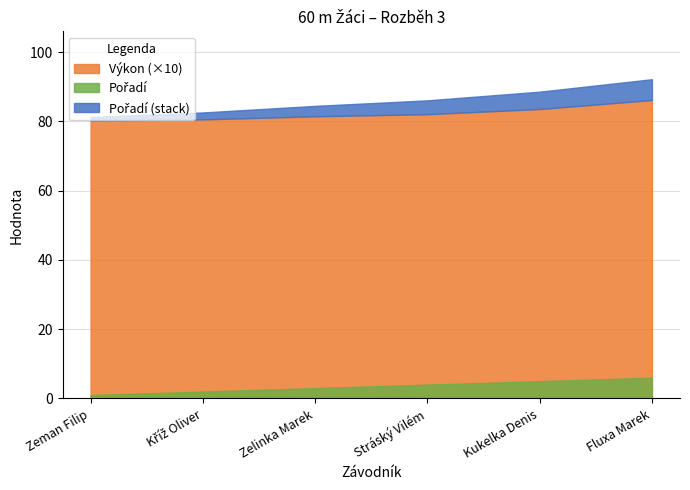

Which series changed the most between Zelinka Marek and Fluxa Marek?

Pořadí